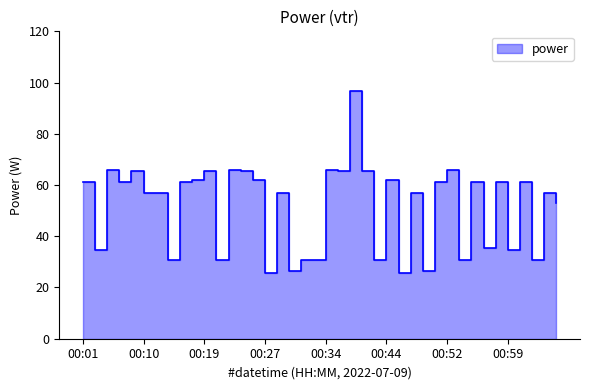

What is the value of the 33rd point from the left?

61.2